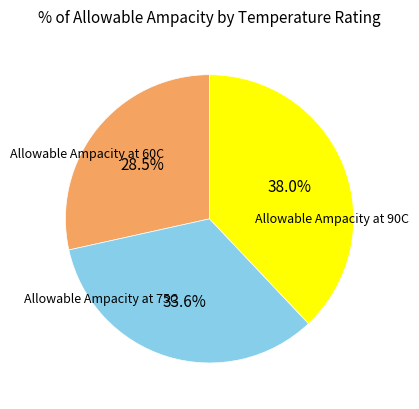

Approximately how many times larger is the value at Allowable Ampacity at 60C compared to Allowable Ampacity at 75C?

0.8